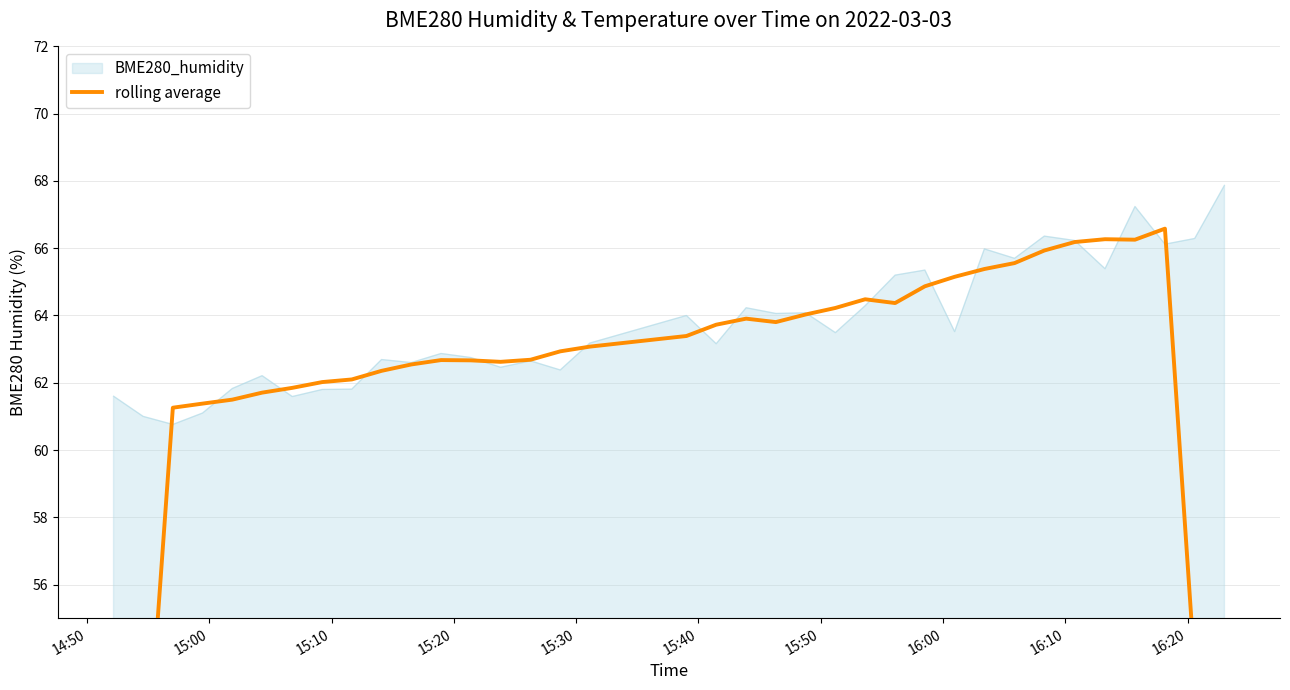

What is the lowest value of the BME280_humidity series?

60.8